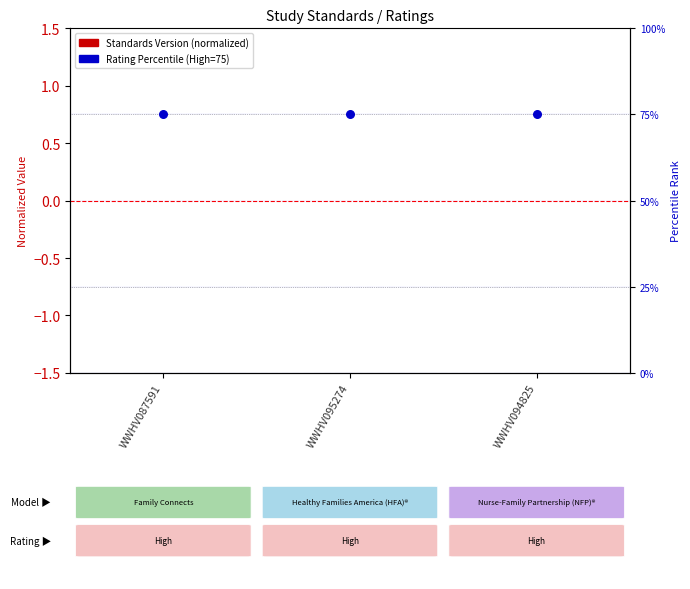

Which series has the widest spread of Y values?

Standards Version (normalized)